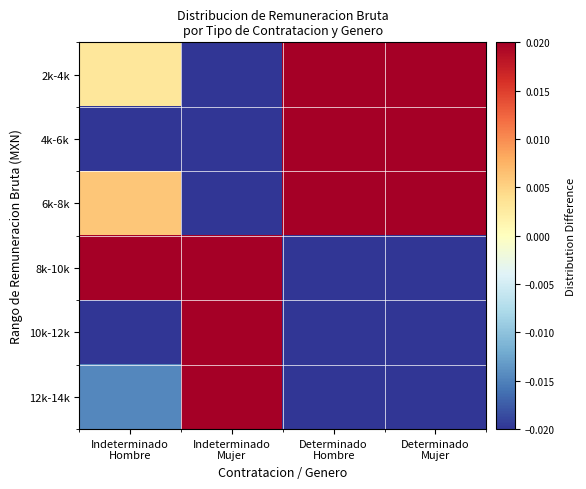

At which category is the sum across all series the highest?

Indeterminado
Mujer